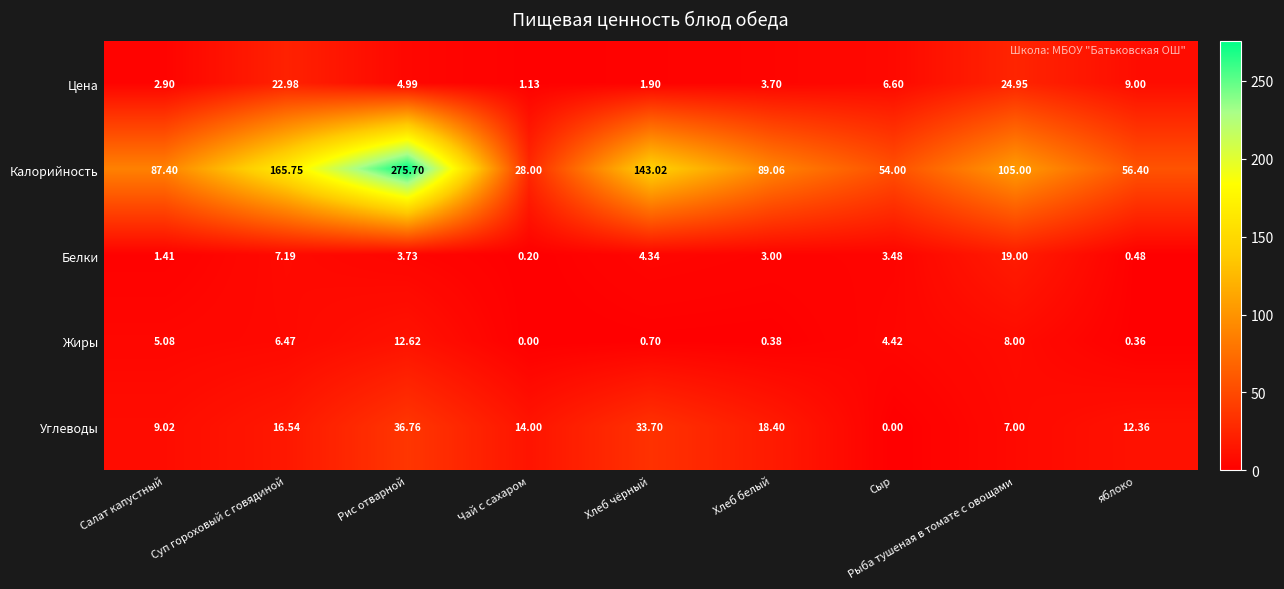

Which category has the highest value in the Цена series?

Рыба тушеная в томате с овощами